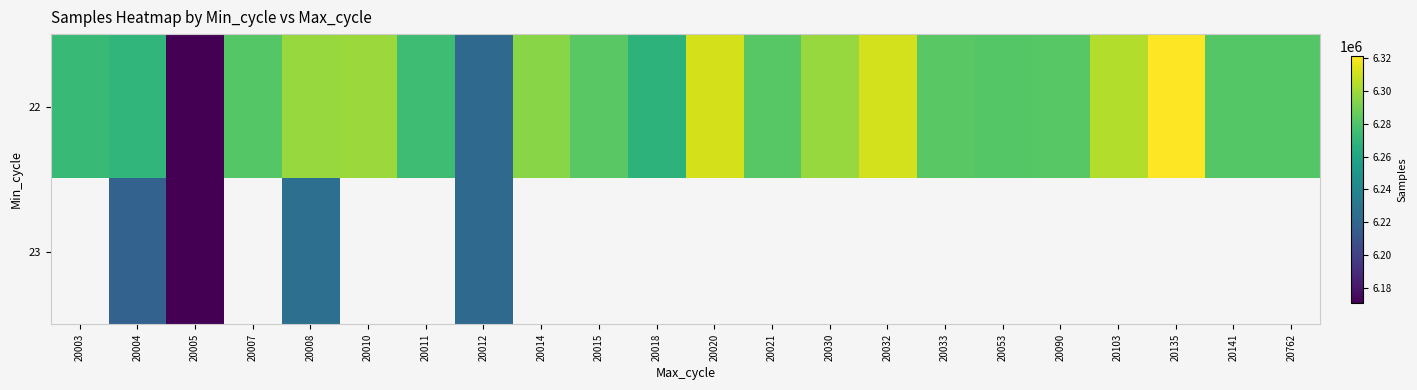

Read the 23 value at 20012.

6222260.0